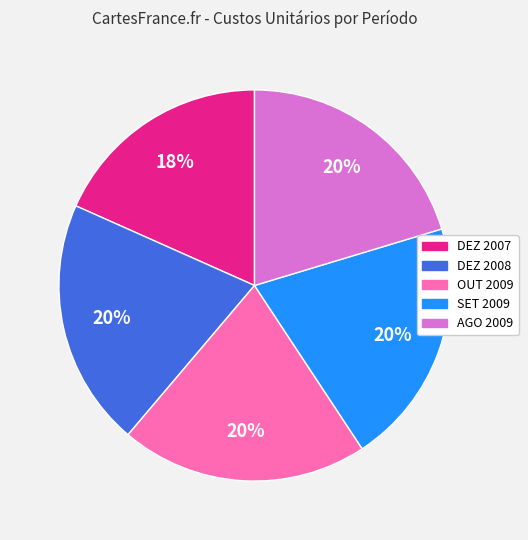

Is it true that DEZ 2008 is 13% of the pie?

False